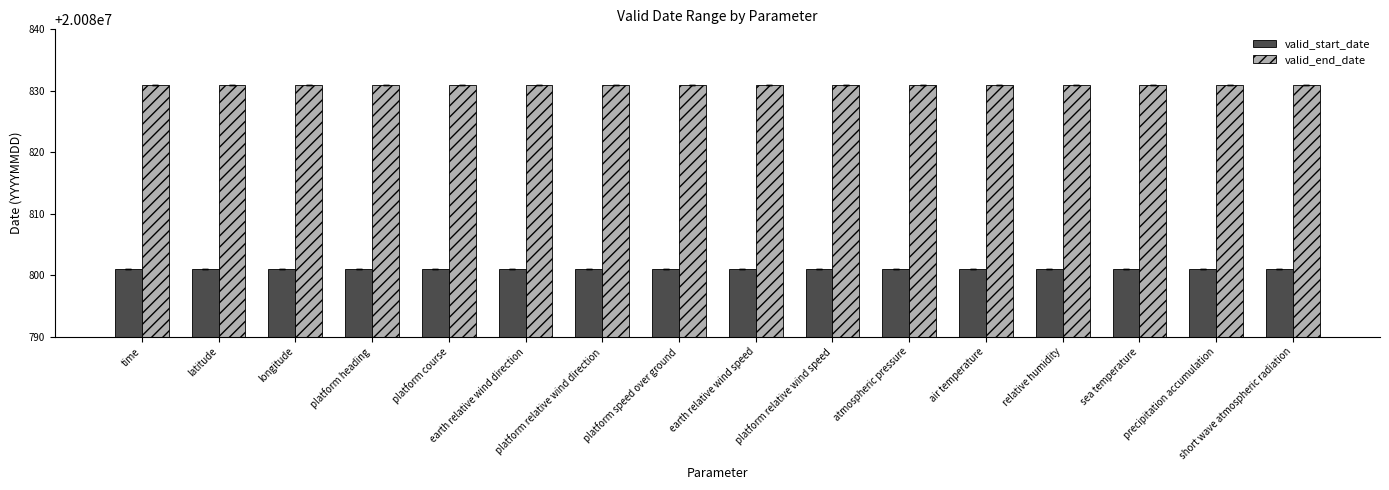

What is the value of the valid_end_date bar at the 15th from the left?

20080831